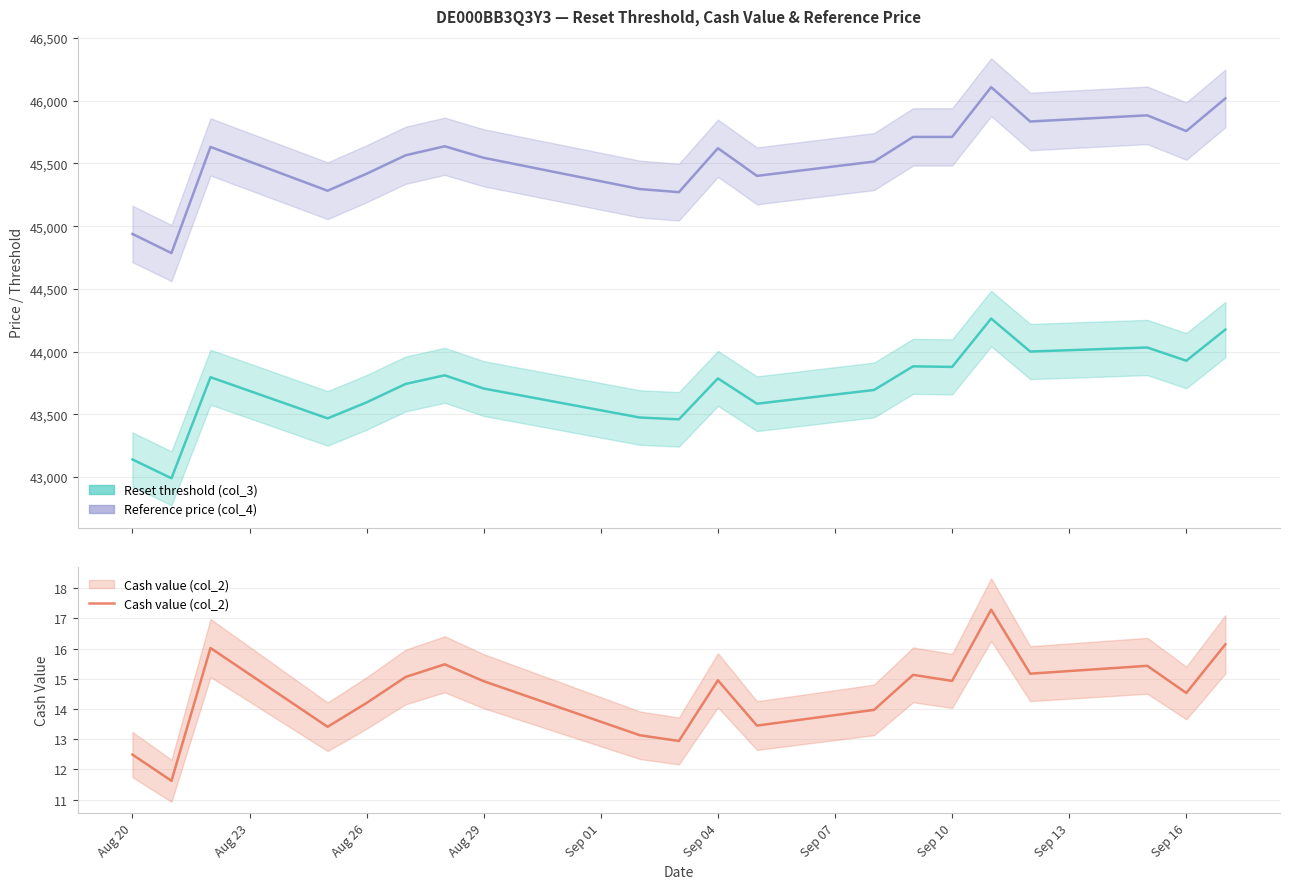

How many values are below 14?

7